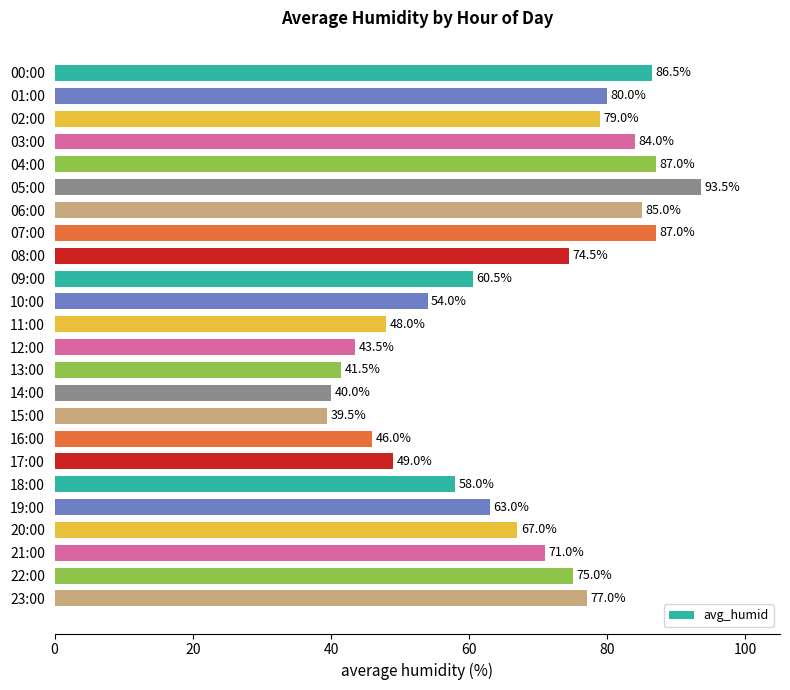

What is the approximate value at 15:00?

39.5